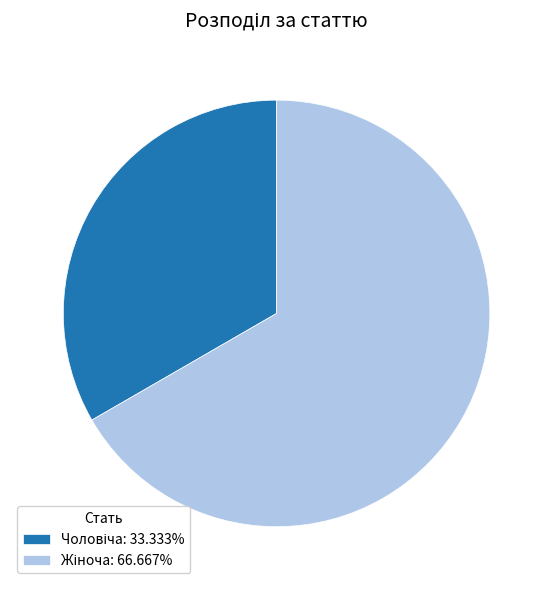

Does any single category account for the majority?

Yes